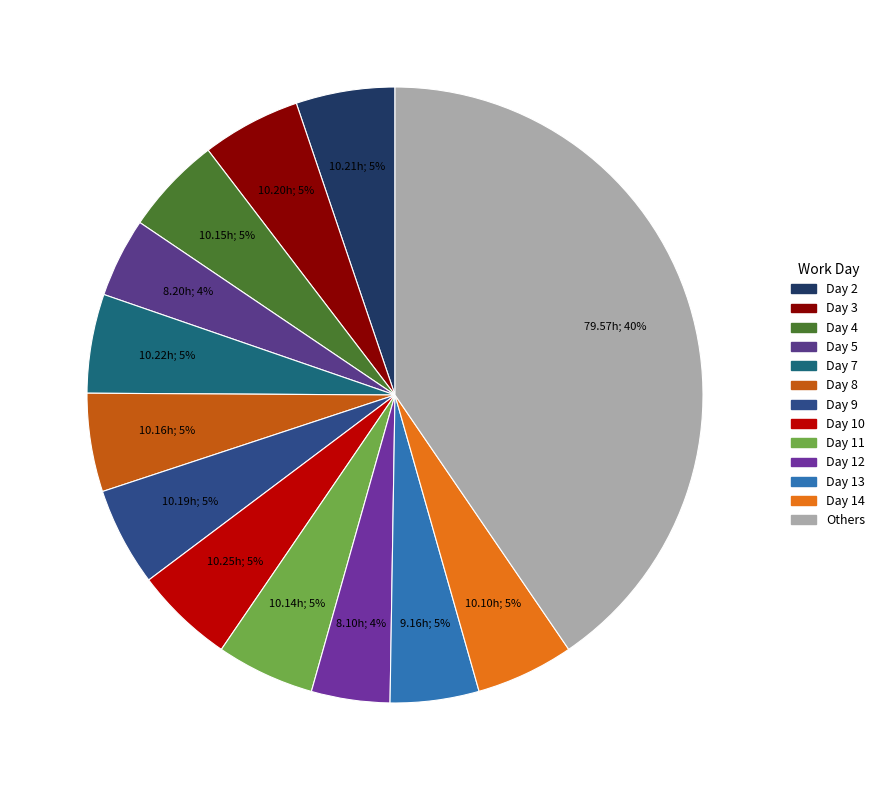

Do Day 8 and Day 11 together represent more than half of the pie?

No